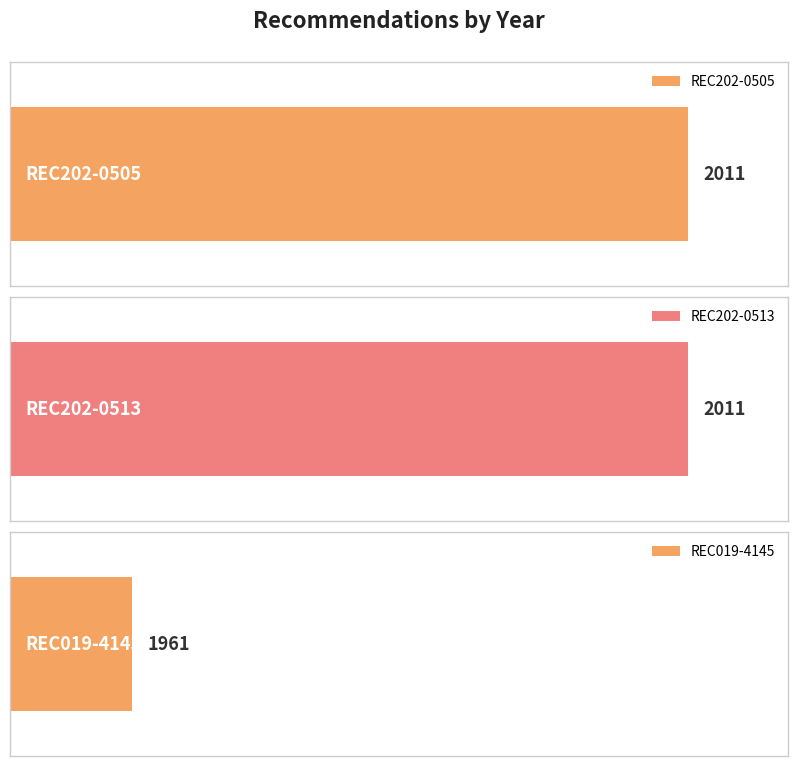

Reading left to right, list all the values displayed in this chart.

2011	2011	1961